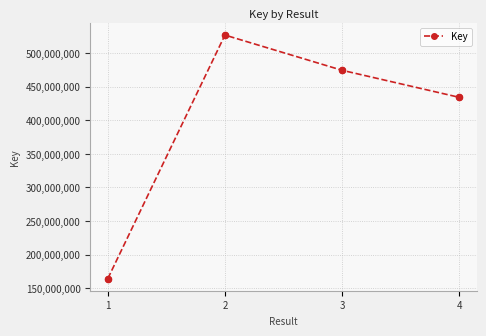

What is the change in value from 2 to 4?

-92616513